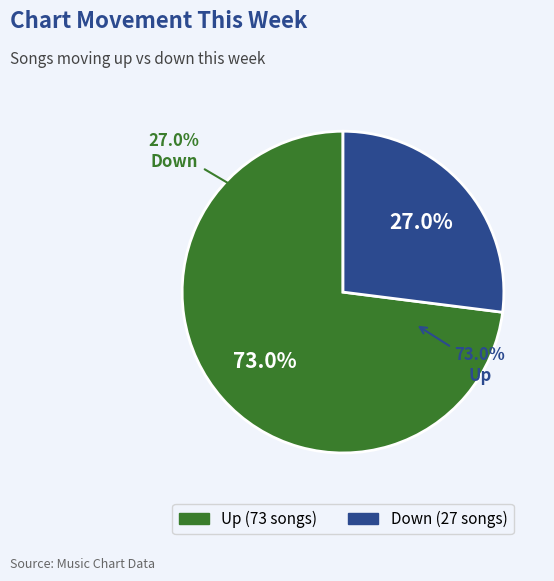

To the nearest percent, what portion does Up represent?

73%